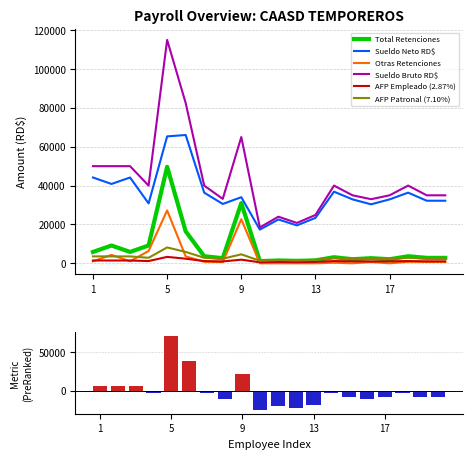

True or false: Sueldo Neto RD$ and Otras Retenciones intersect in this chart.

False